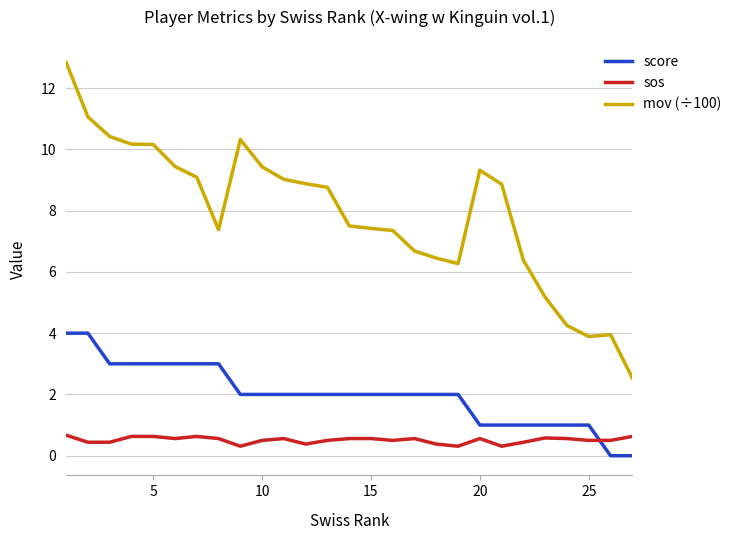

What is the difference between the maximum and minimum values in the score series?

4.0